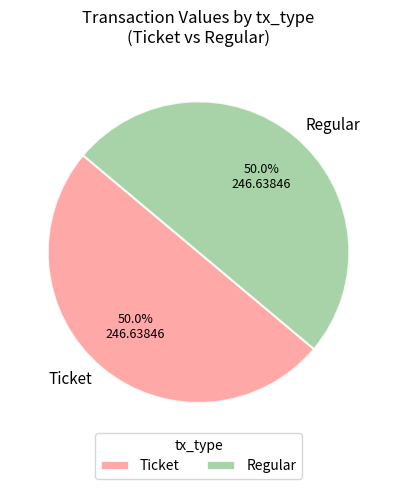

How many slices are in this pie chart?

2